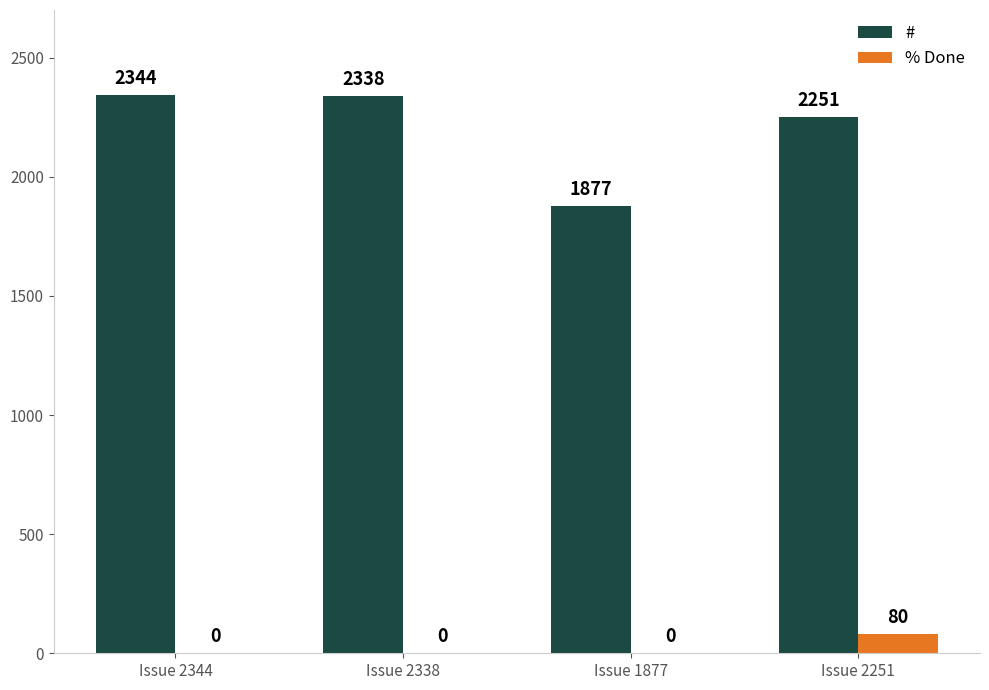

The value of # at Issue 2251 is 3783. True or false?

False